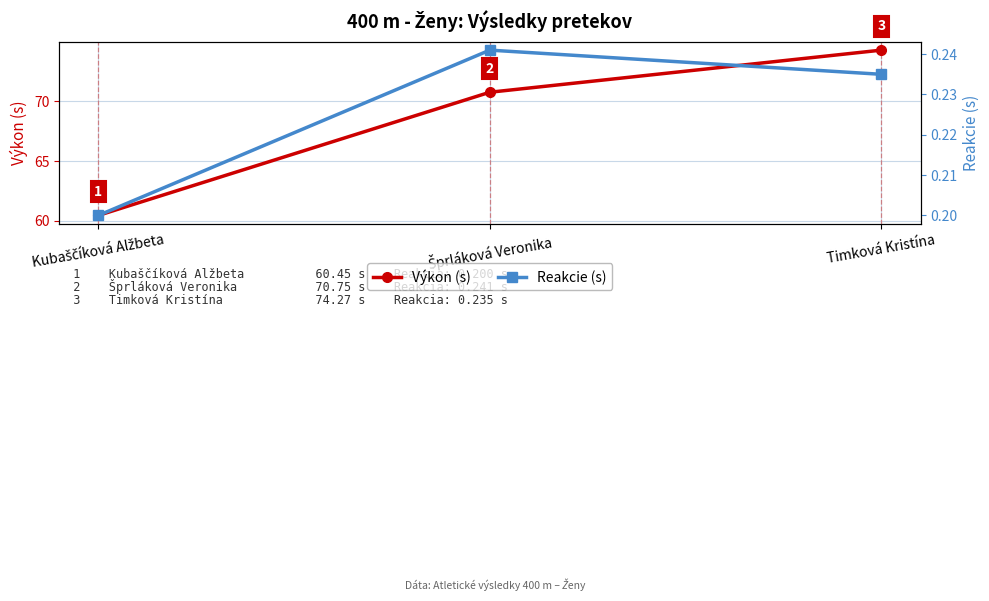

Between Kubaščíková Alžbeta and Timková Kristína, which is larger?

Timková Kristína